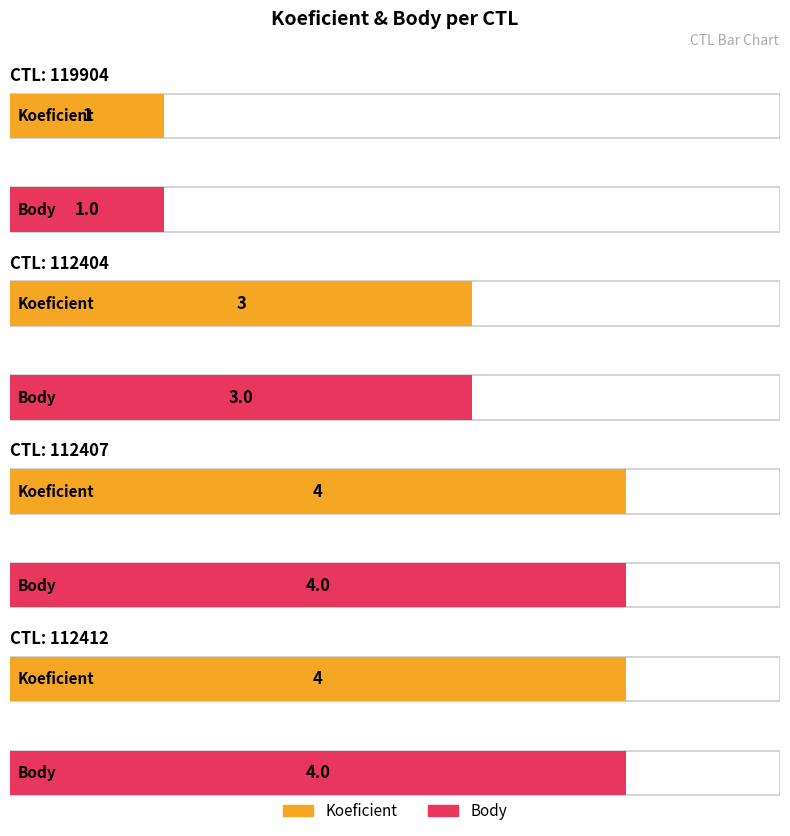

What is the lowest value of the Body series?

1